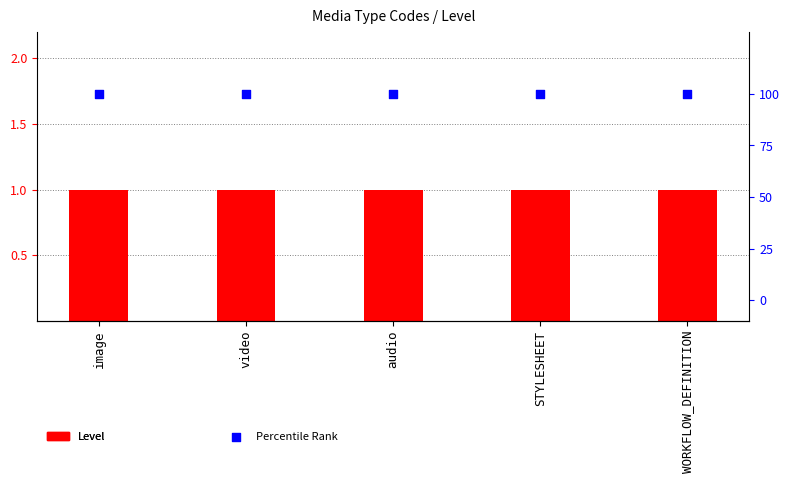

What are all the series names shown in the legend?

Level, Percentile Rank